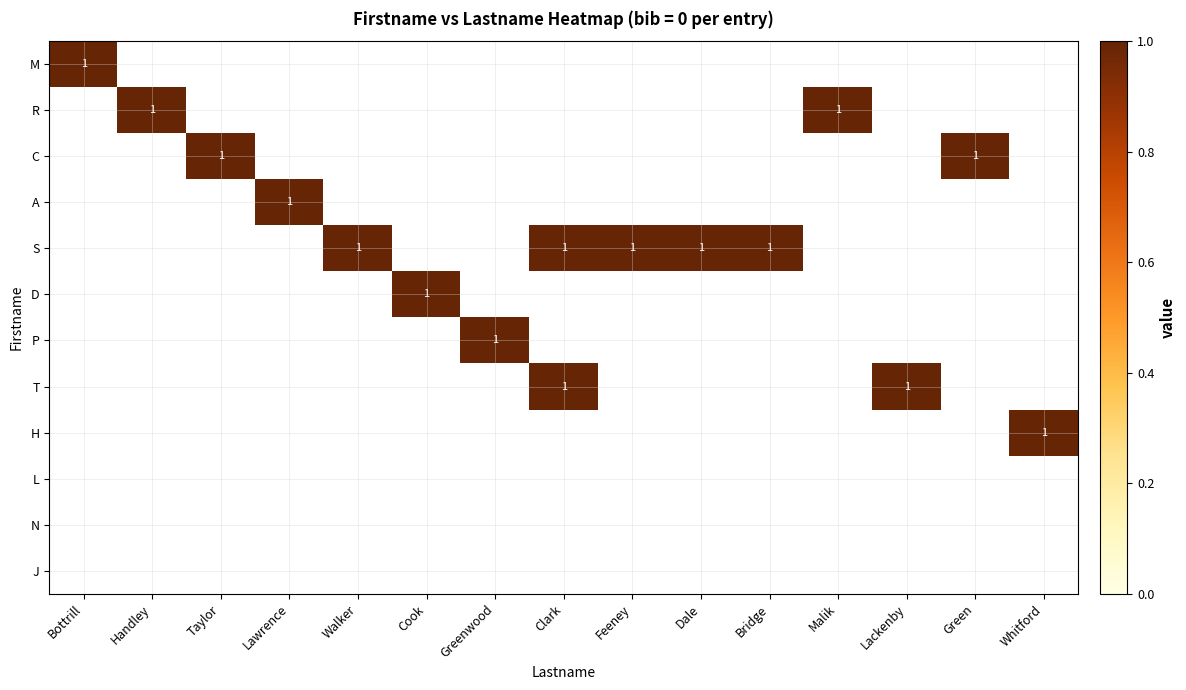

How many H values are between 0 and 1?

15